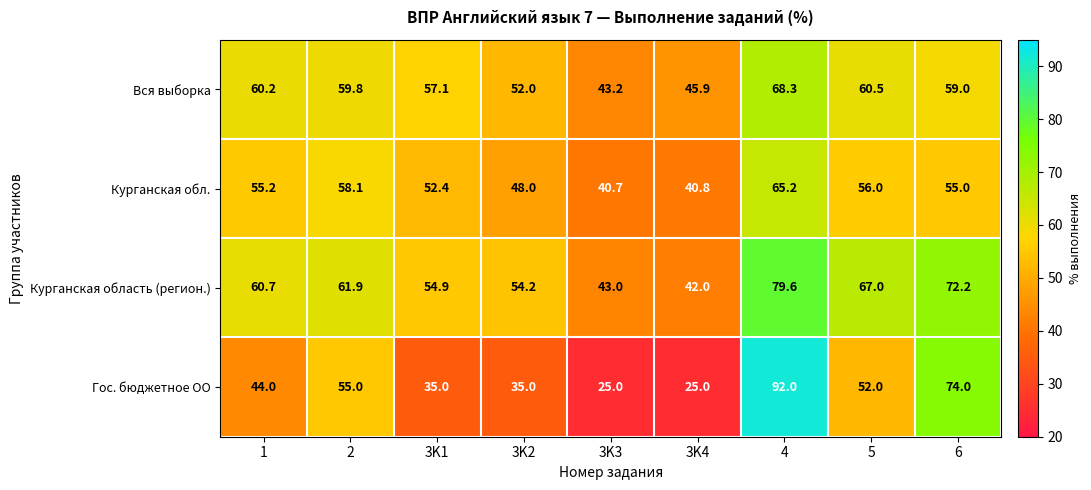

What is the average value of the Вся выборка series?

56.2